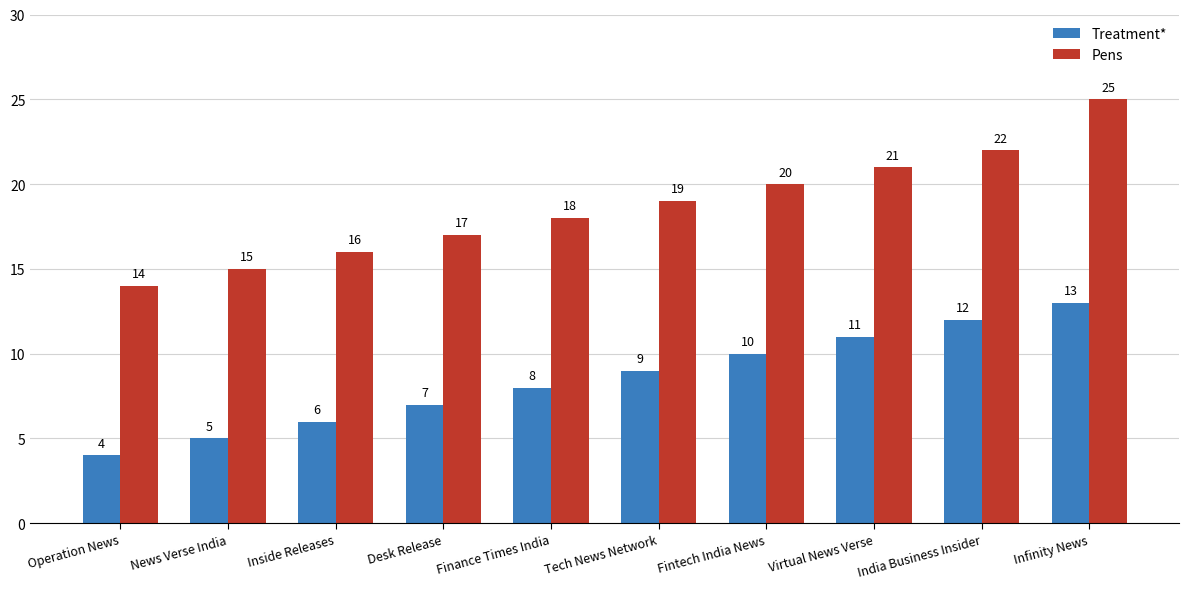

How many distinct data groups are displayed?

2